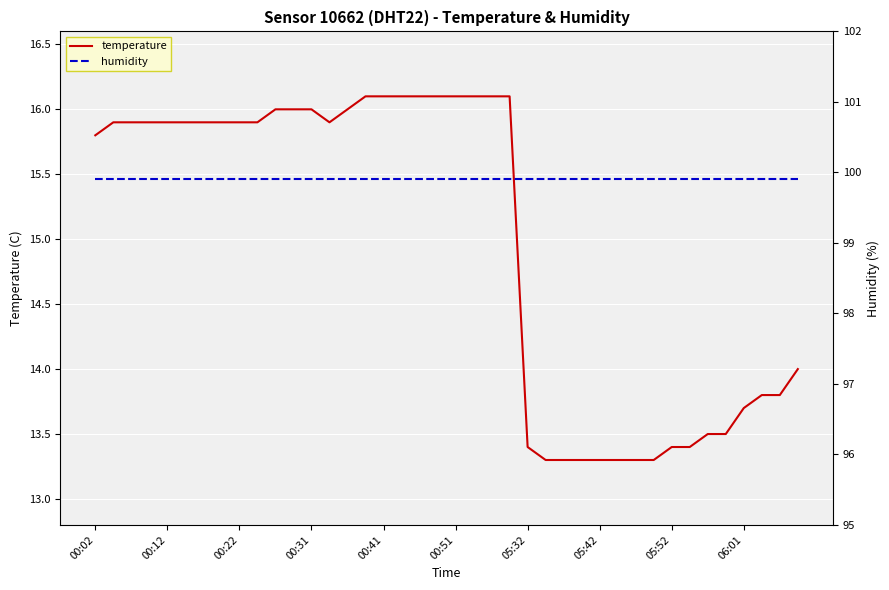

The value of temperature at 00:12 is 15.9. True or false?

True